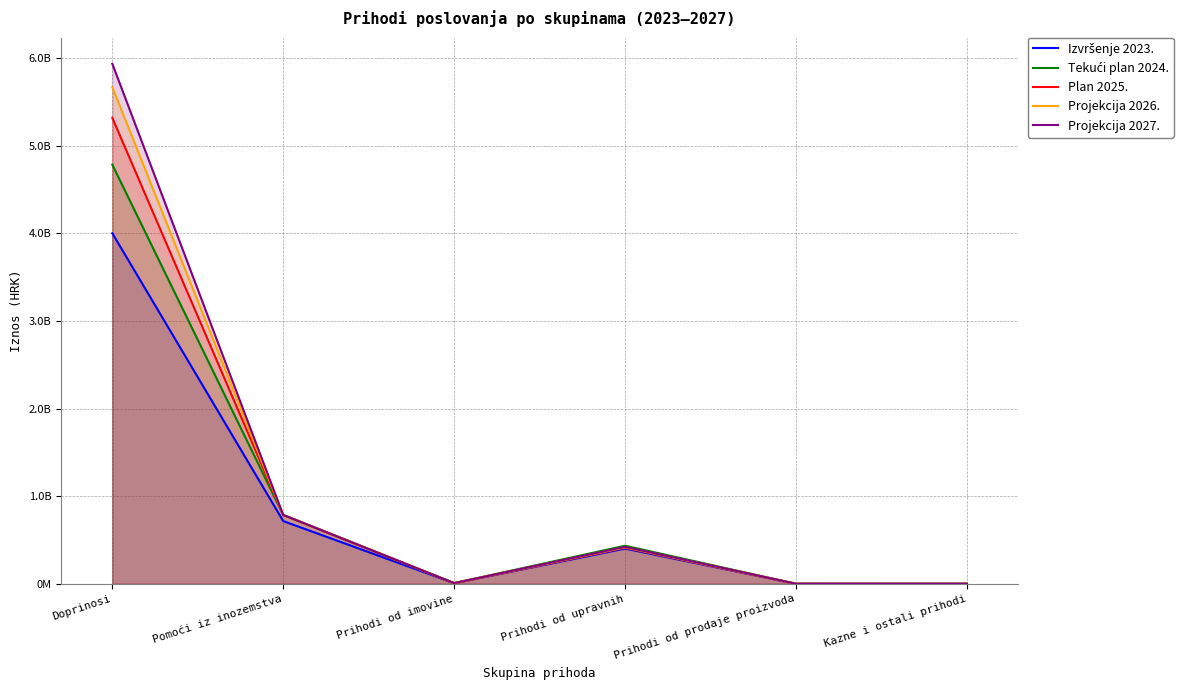

At which category is the sum across all series the highest?

Doprinosi